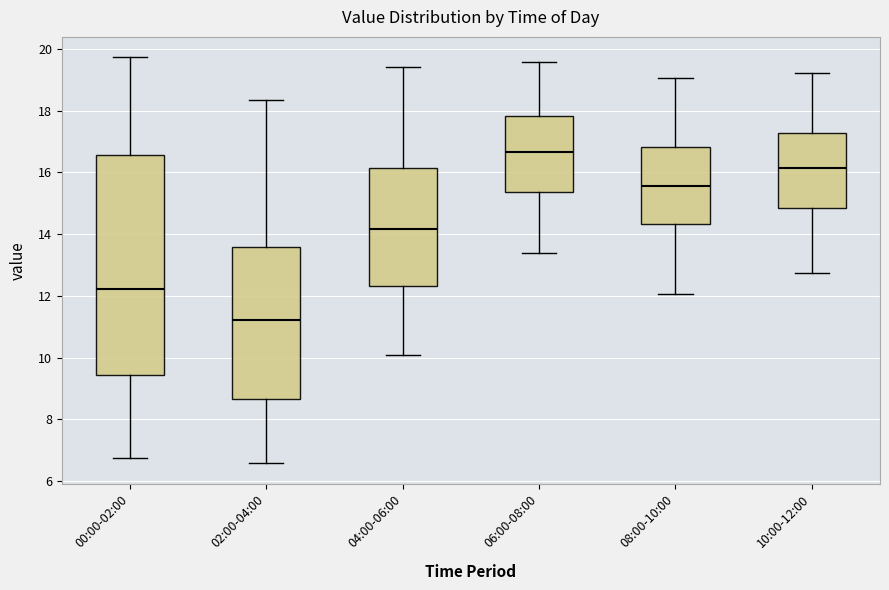

Which box is the tallest, from its lower edge to its upper edge?

00:00-02:00